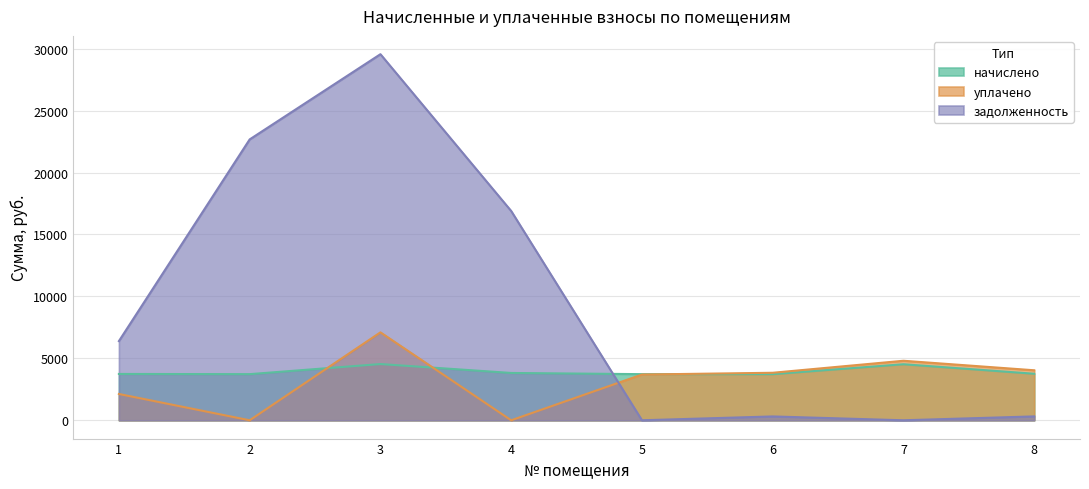

At which label does уплачено reach its peak?

3